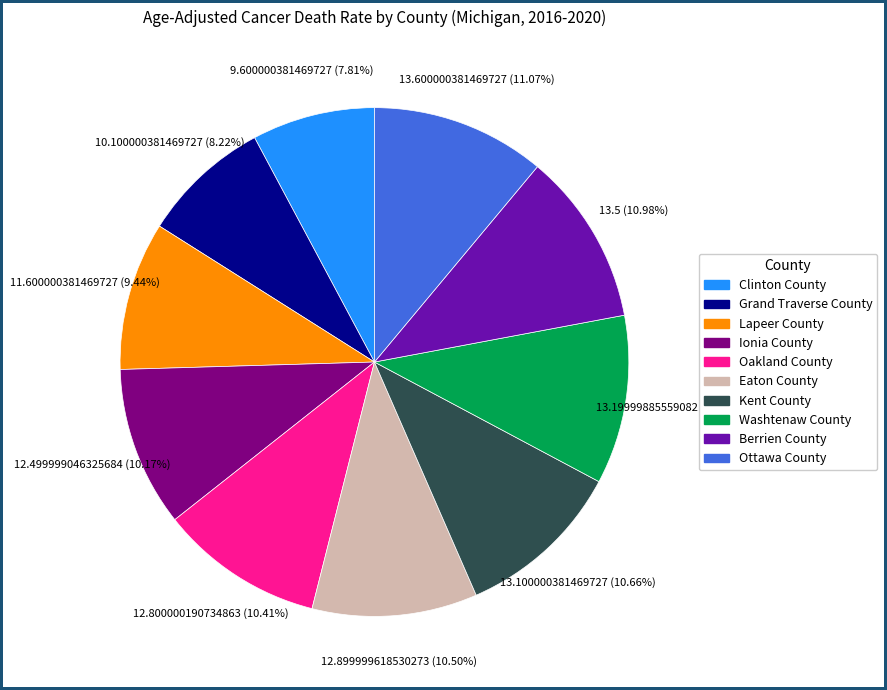

Combined, do Kent County and Ionia County account for over 50%?

No